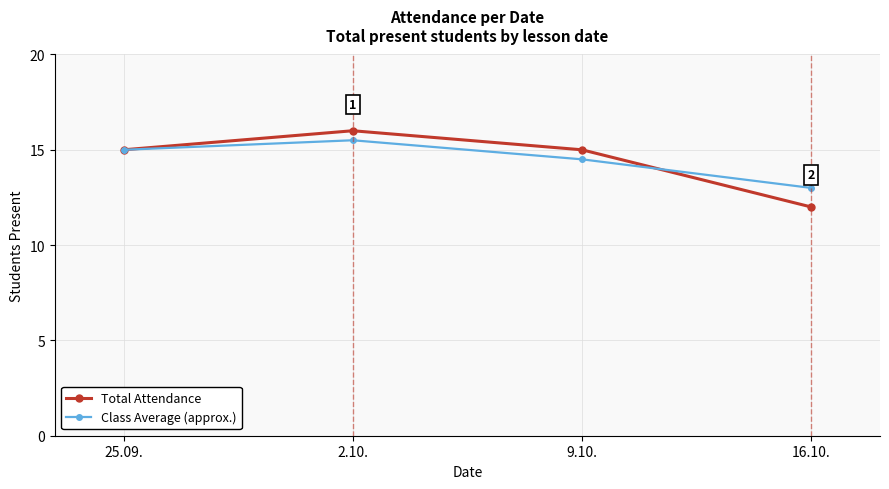

How many values in the Class Average (approx.) series are below 15?

2